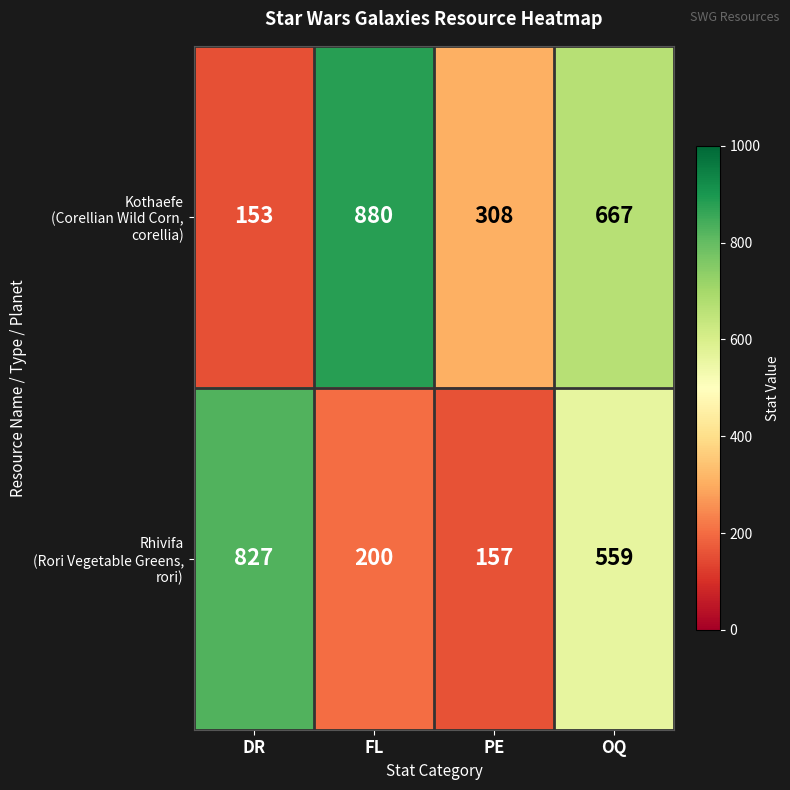

What is the greatest value displayed?

880